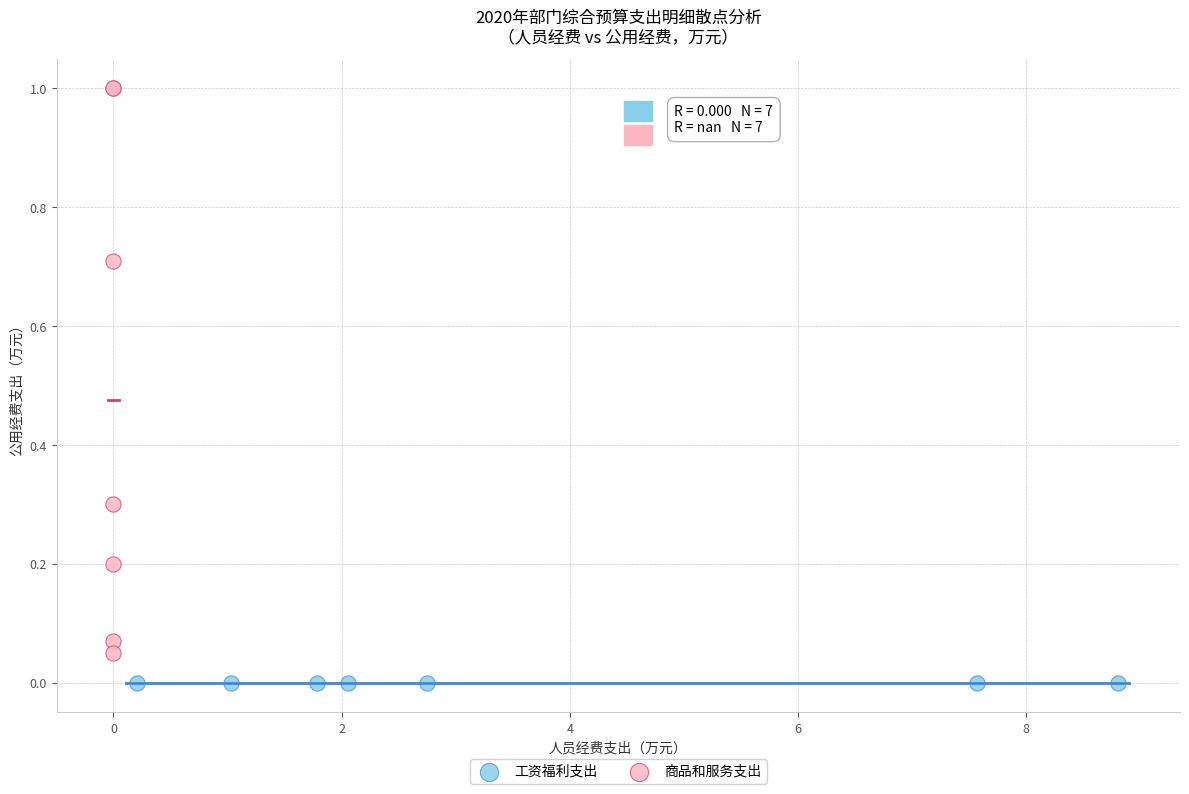

Which series reaches the maximum Y coordinate?

商品和服务支出